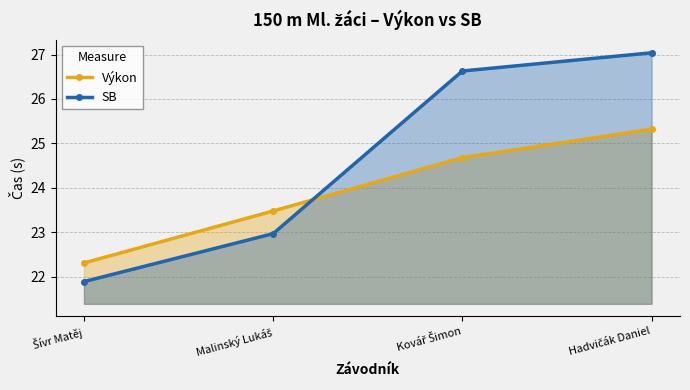

At which category does the chart reach its minimum across all series?

Šívr Matěj